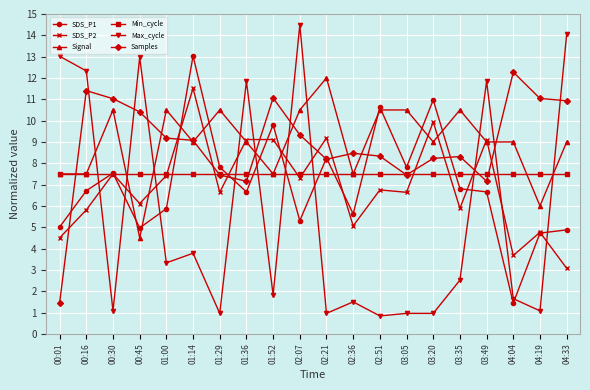

Is the value of Max_cycle at 04:33 greater than the value of SDS_P1 at 02:21?

Yes